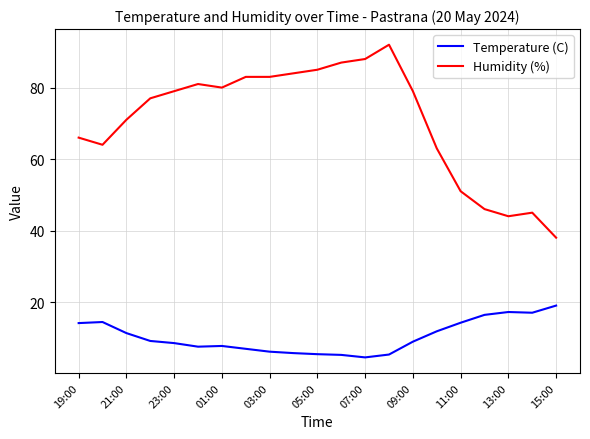

Which series has the widest spread of values?

Humidity (%)